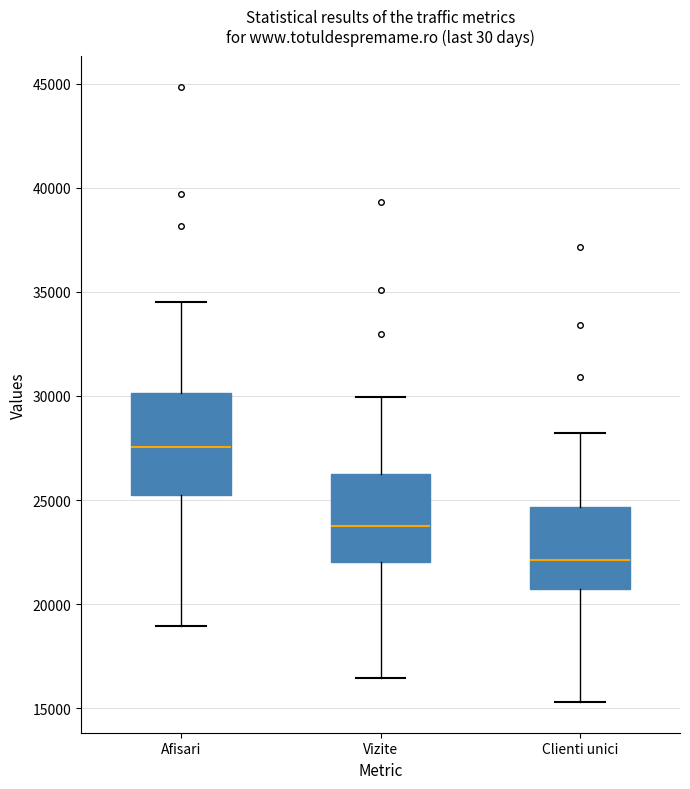

Where is the lower edge of the box for Afisari on the y-axis? The values are not printed on the chart, so give them approximately, as read against the axis.

25000